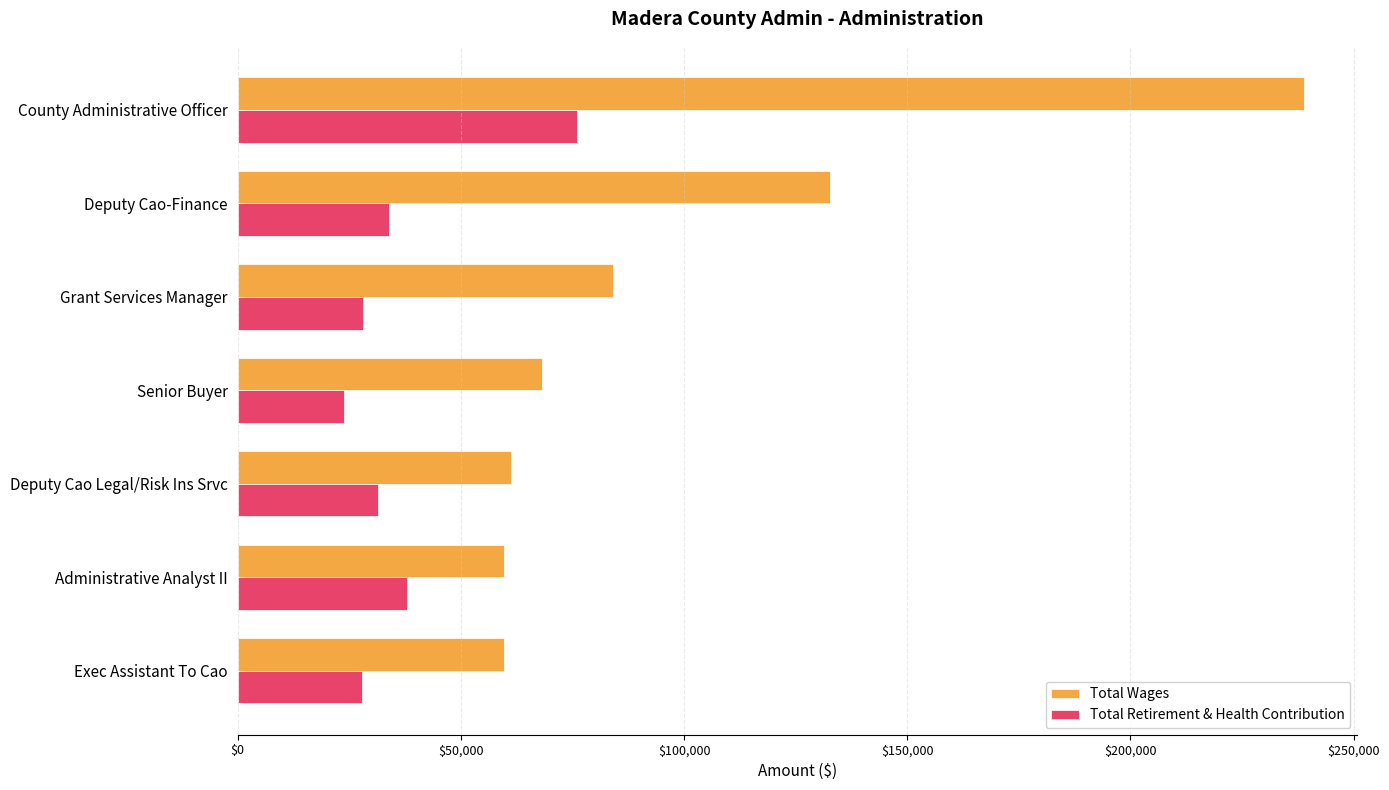

How many values in the Total Retirement & Health Contribution series are below 31436?

3